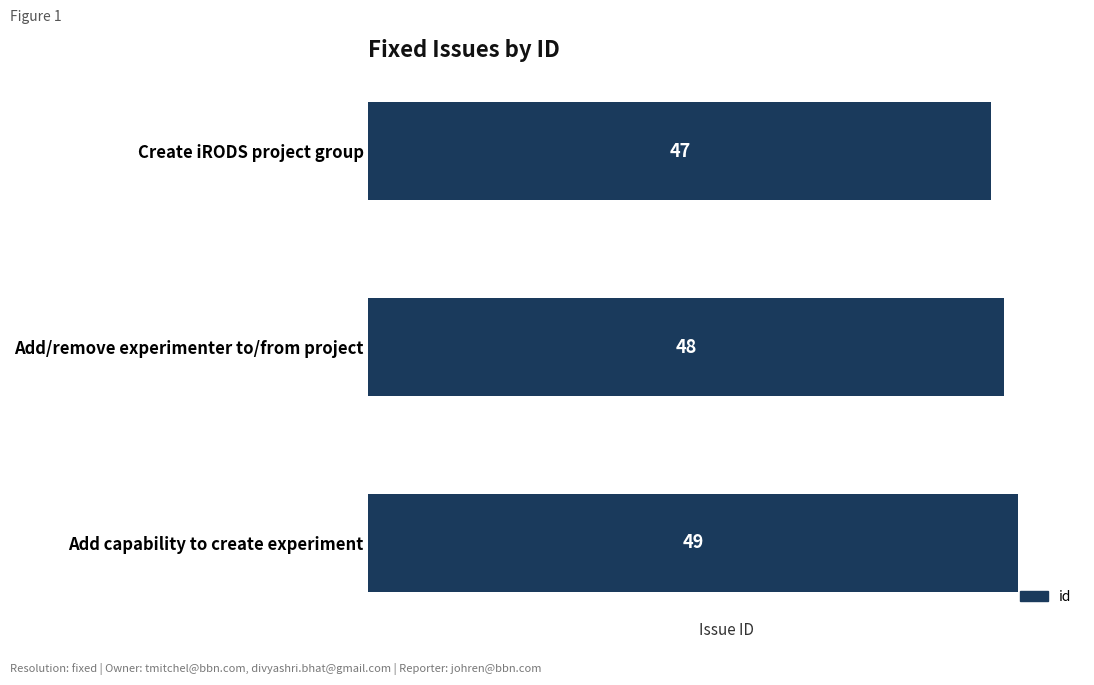

Rank the categories by value from lowest to highest.

Create iRODS project group, Add/remove experimenter to/from project, Add capability to create experiment